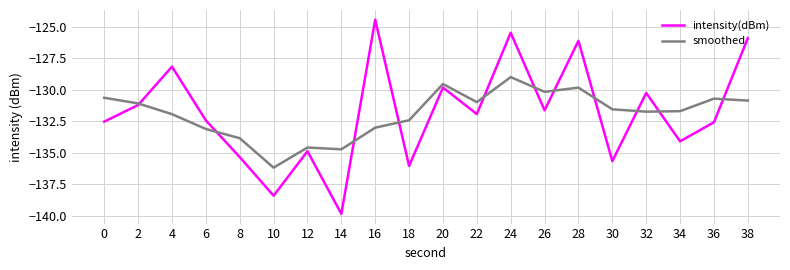

Is it true that smoothed equals -134.6 at 12?

True